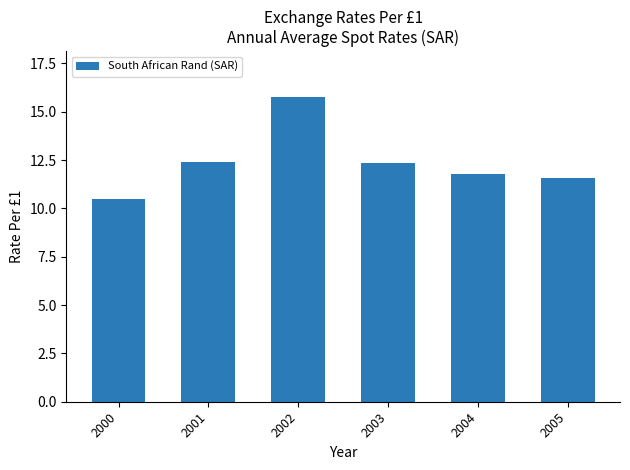

What is the approximate value at 2002?

15.8